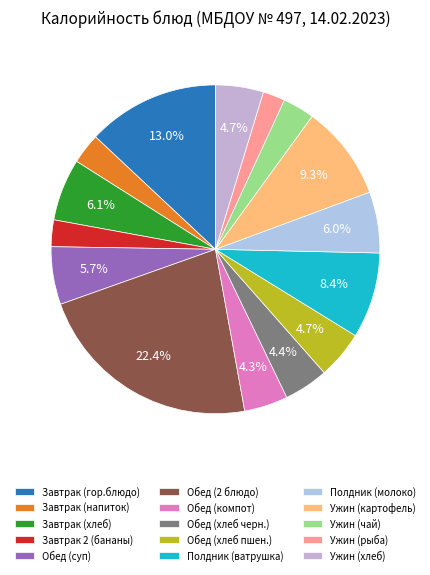

Does Завтрак (хлеб) account for over 50% of the chart?

No